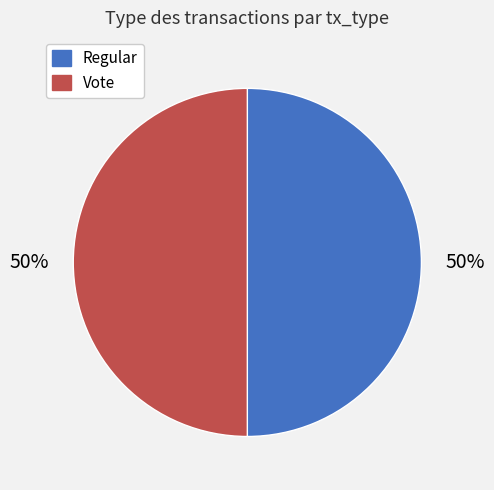

How many segments does this pie chart have?

2